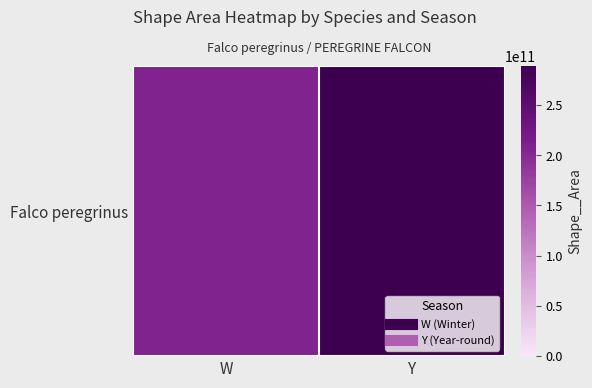

List the labels in order of value, largest first.

Y, W